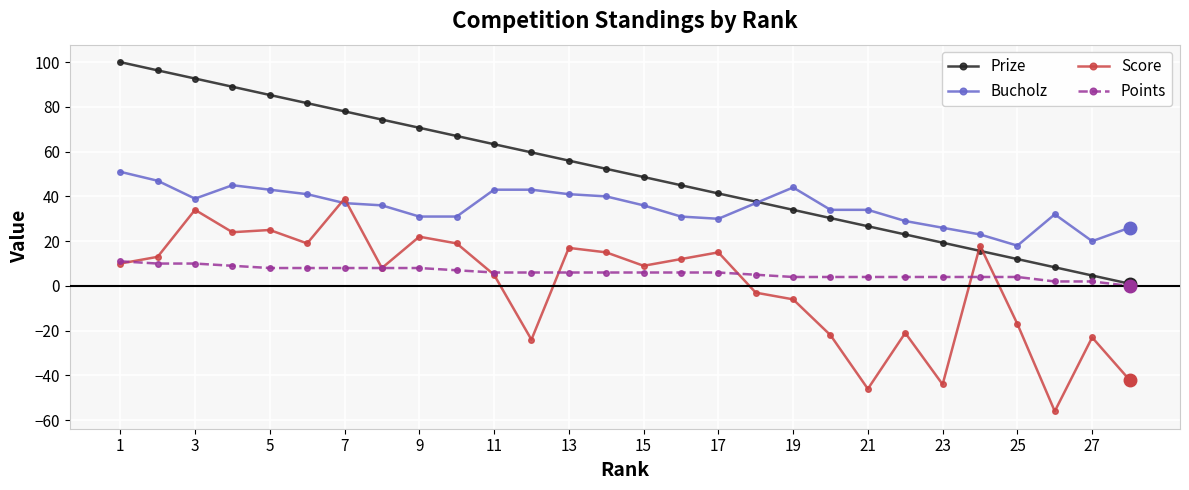

True or false: Bucholz and Points intersect in this chart.

False